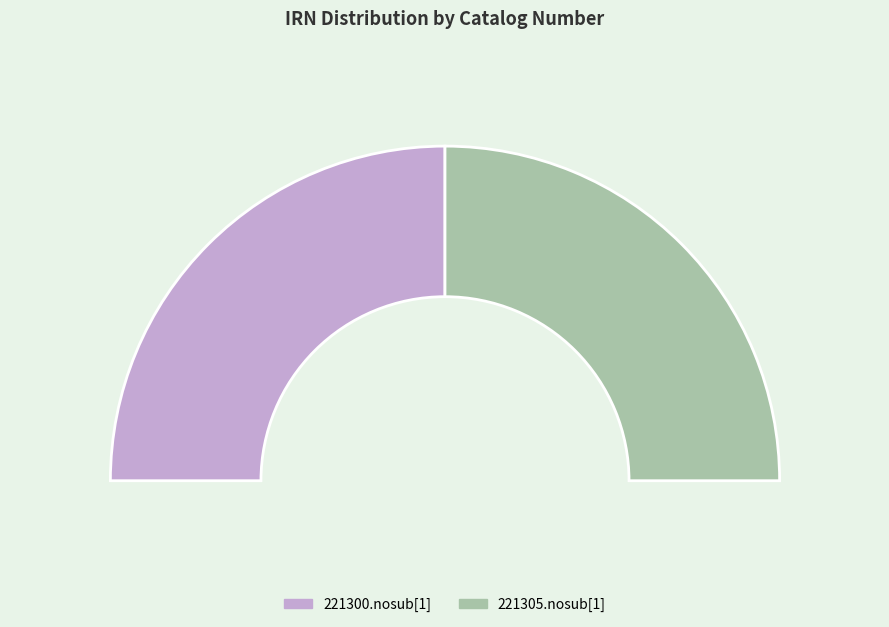

Rank the categories by value from highest to lowest.

221305.nosub[1], 221300.nosub[1]